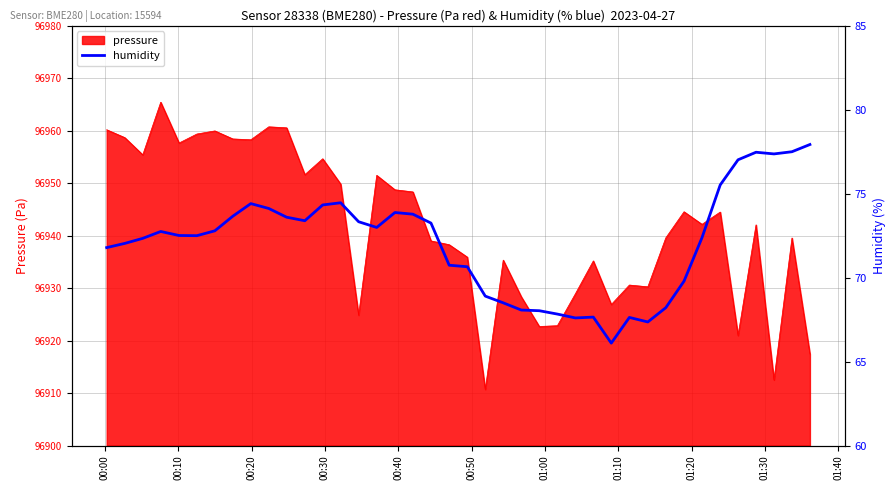

True or false: the data shows 114.5 at 15.

False